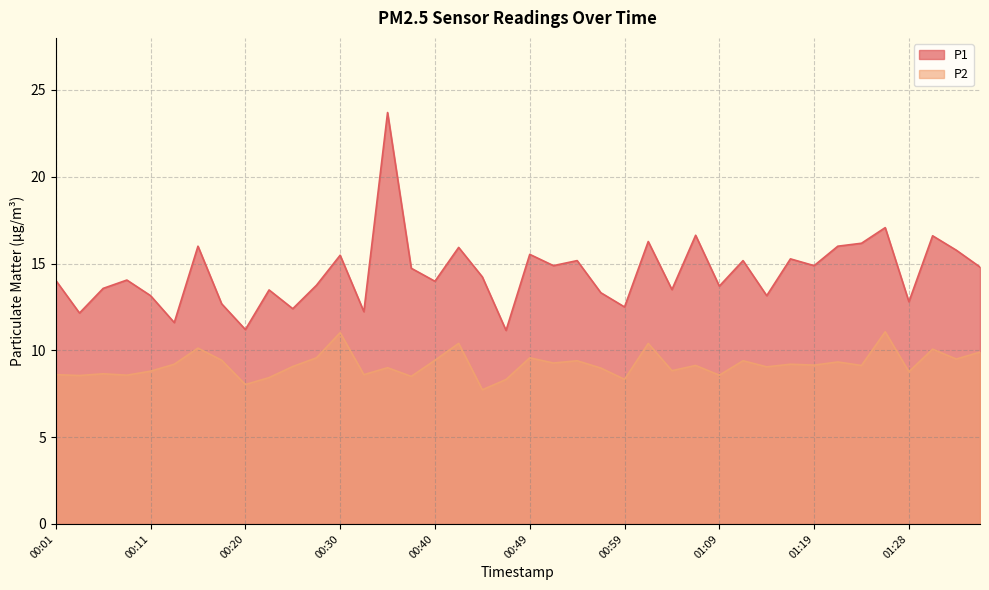

What is the lowest value of the P2 series?

7.7